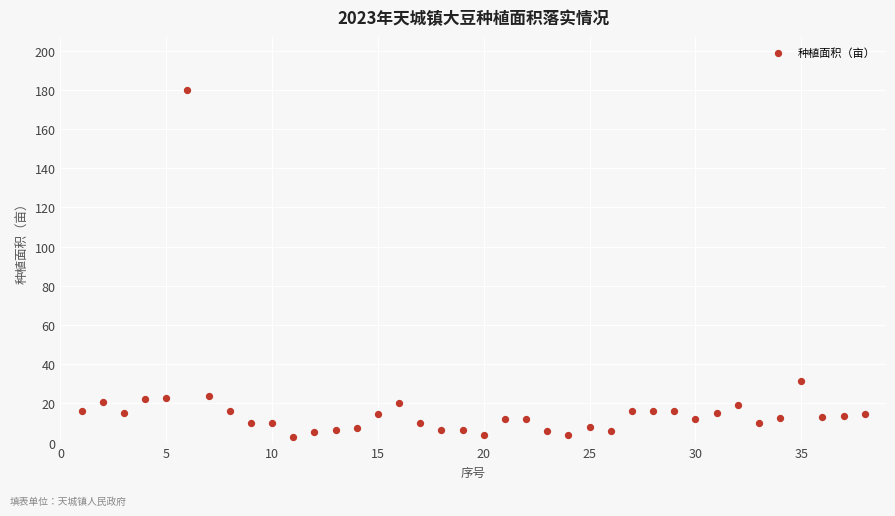

What is the range of X values (max minus min)?

37.0